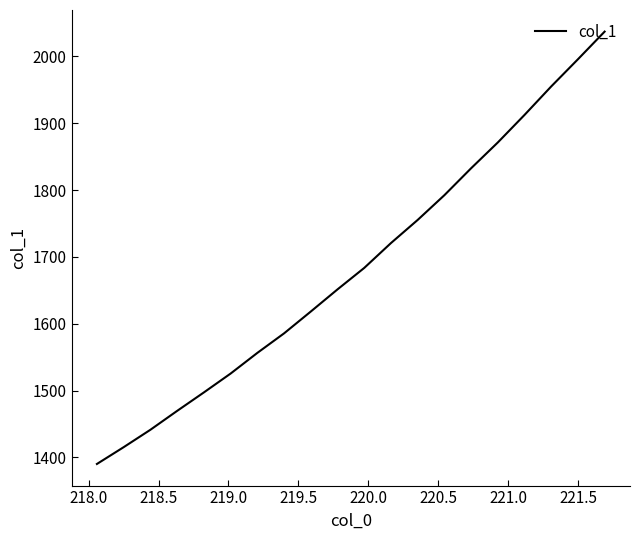

What is the minimum value shown in the chart?

1390.2